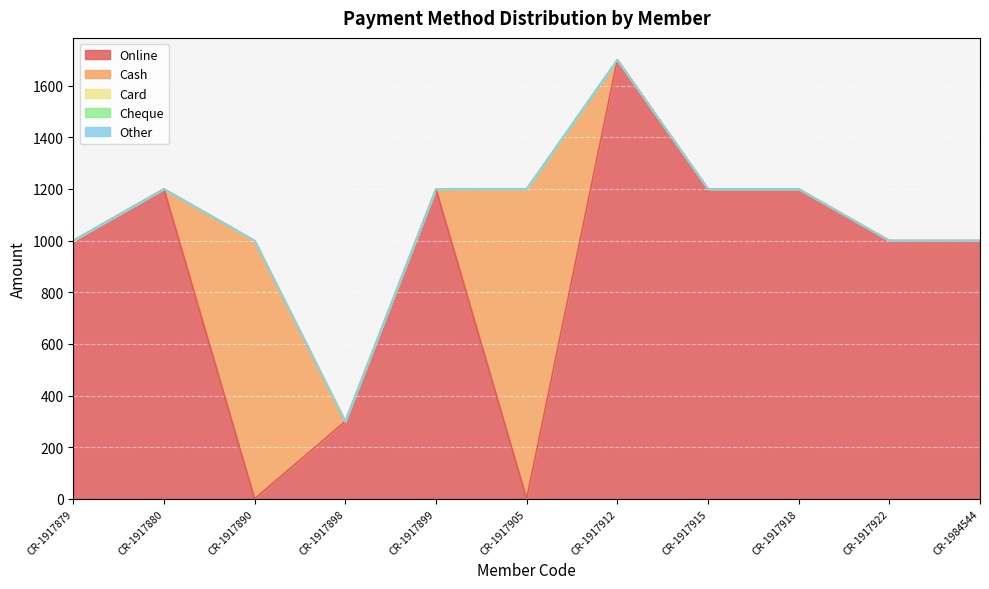

Between which two adjacent categories do Online and Cash first intersect?

CR-1917880 and CR-1917890